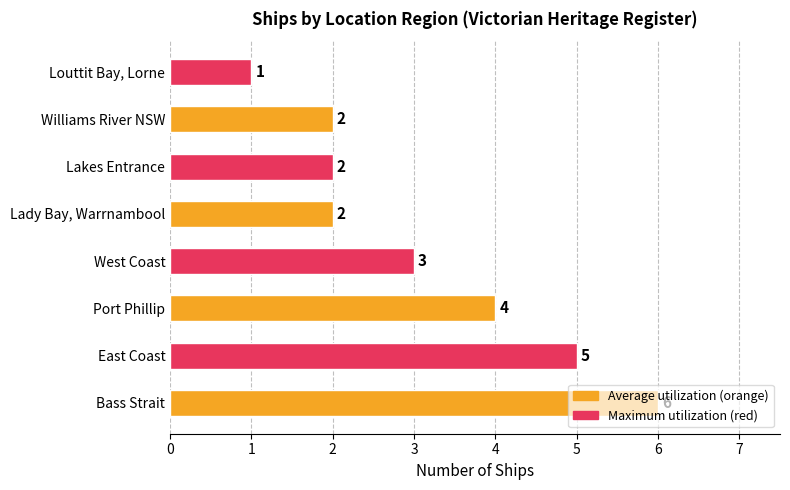

How many series are shown in this chart?

1